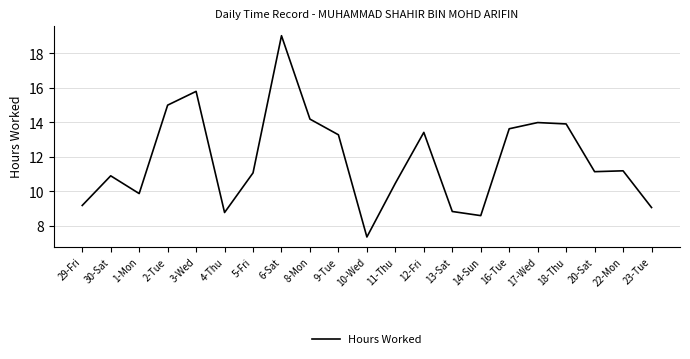

The value at 2-Tue is 15.0. True or false?

True